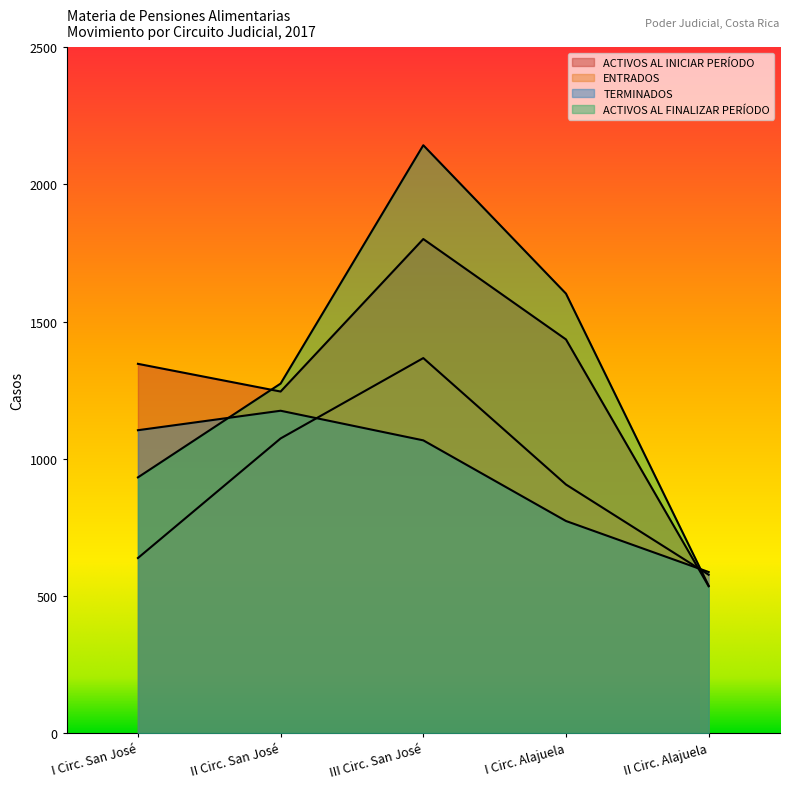

At which label does ACTIVOS AL FINALIZAR PERÍODO first exceed 1274?

III Circ. San José